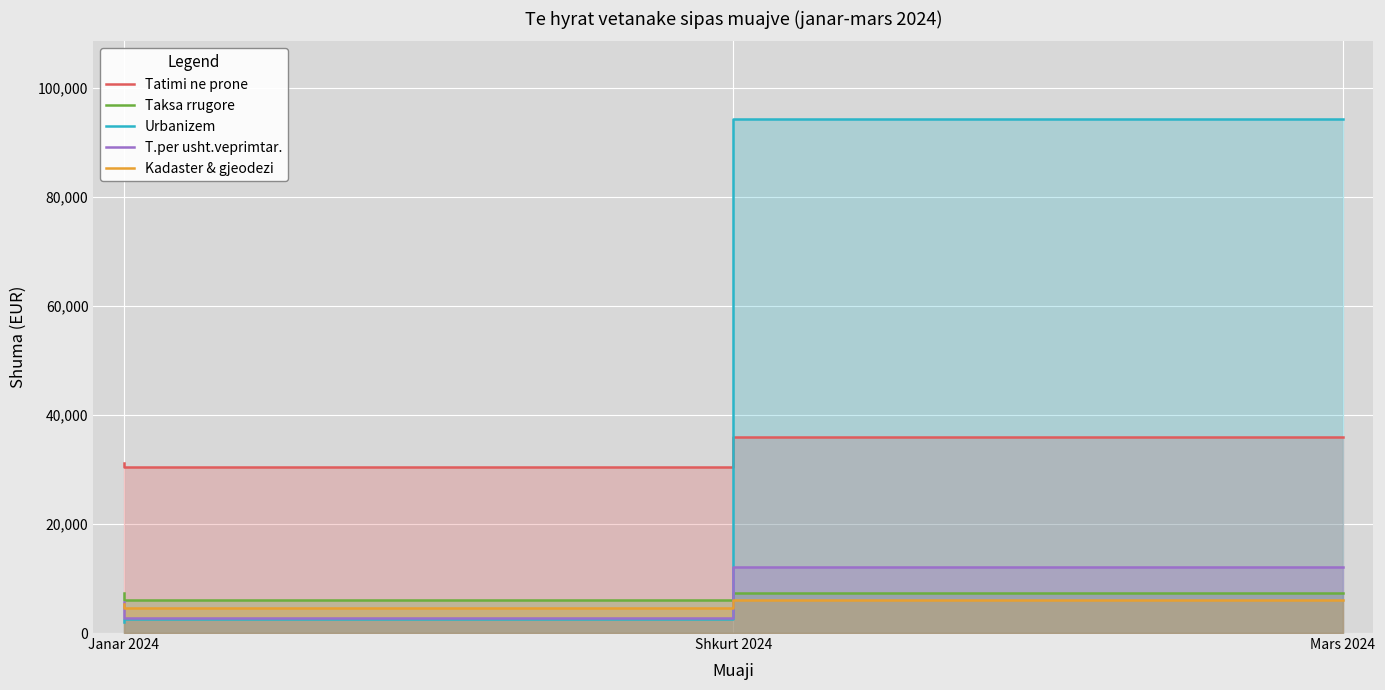

Reading right to left, list all the values displayed in this chart.

Tatimi ne prone: Mars 2024=35979.6	Shkurt 2024=30362.0	Janar 2024=31204.1
Taksa rrugore: Mars 2024=7310.5	Shkurt 2024=6005.0	Janar 2024=7281.9
Urbanizem: Mars 2024=94351.1	Shkurt 2024=2653.4	Janar 2024=1969.0
T.per usht.veprimtar.: Mars 2024=12150.0	Shkurt 2024=2790.0	Janar 2024=5742.0
Kadaster & gjeodezi: Mars 2024=6136.0	Shkurt 2024=4643.3	Janar 2024=5233.0